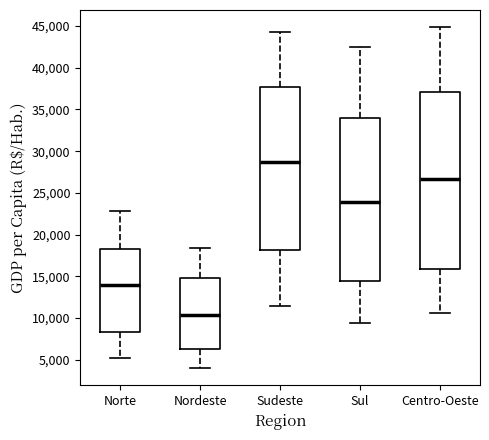

Where does the median line of the box for Sul sit on the y-axis? The values are not printed on the chart, so give them approximately, as read against the axis.

24000